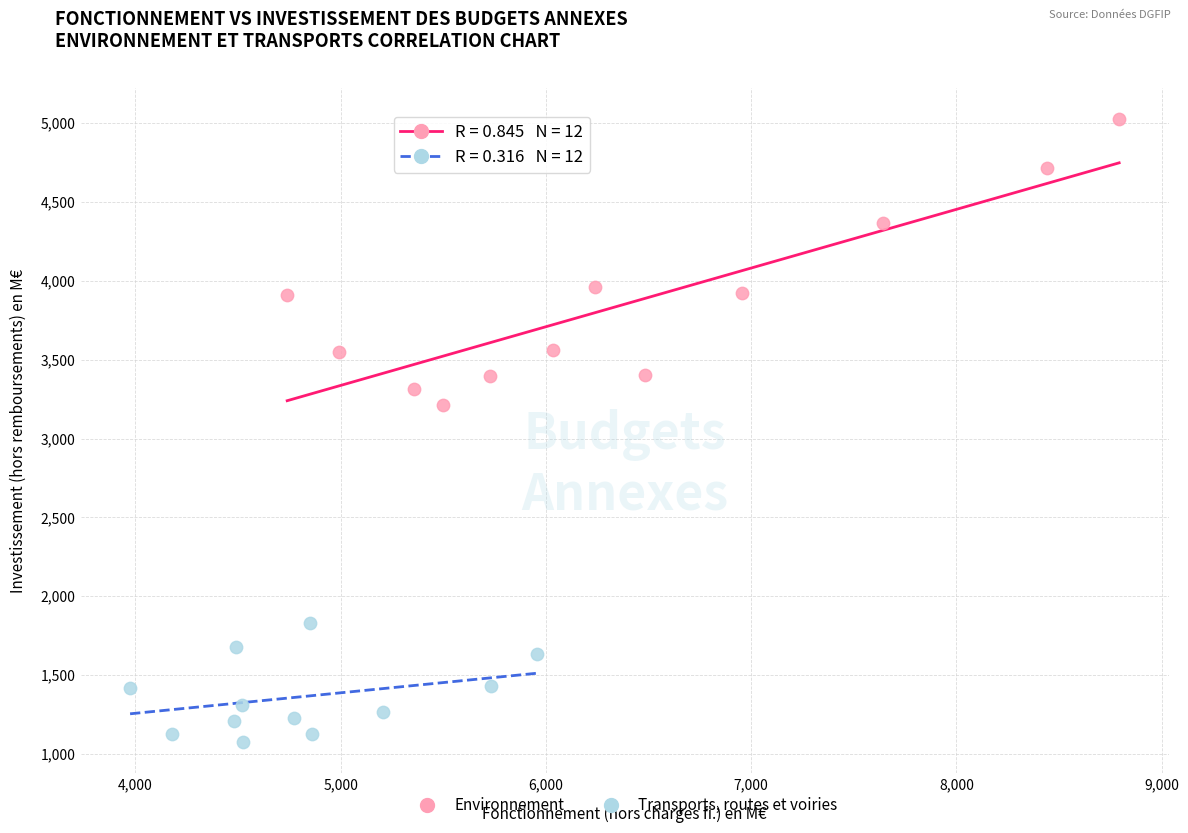

Which series contains the lowest Y value?

Transports, routes et voiries